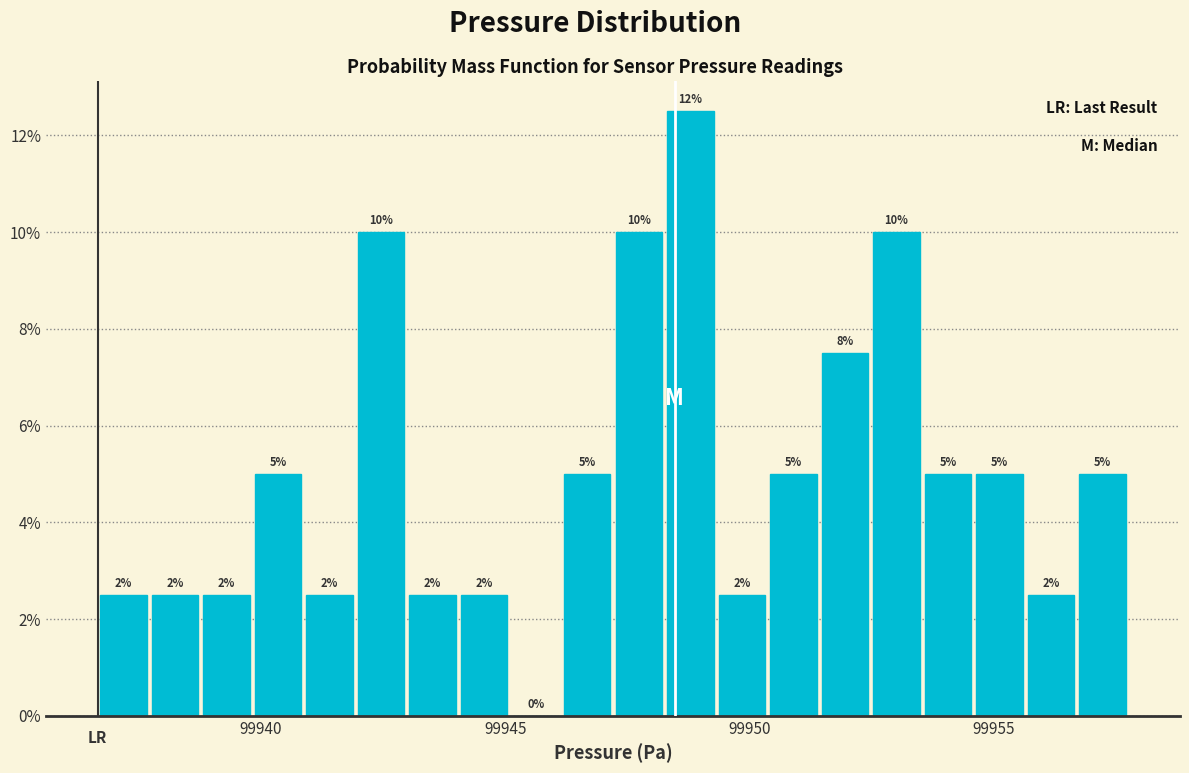

Read against the x-axis, roughly where is the centre of the tallest bar?

99949.0